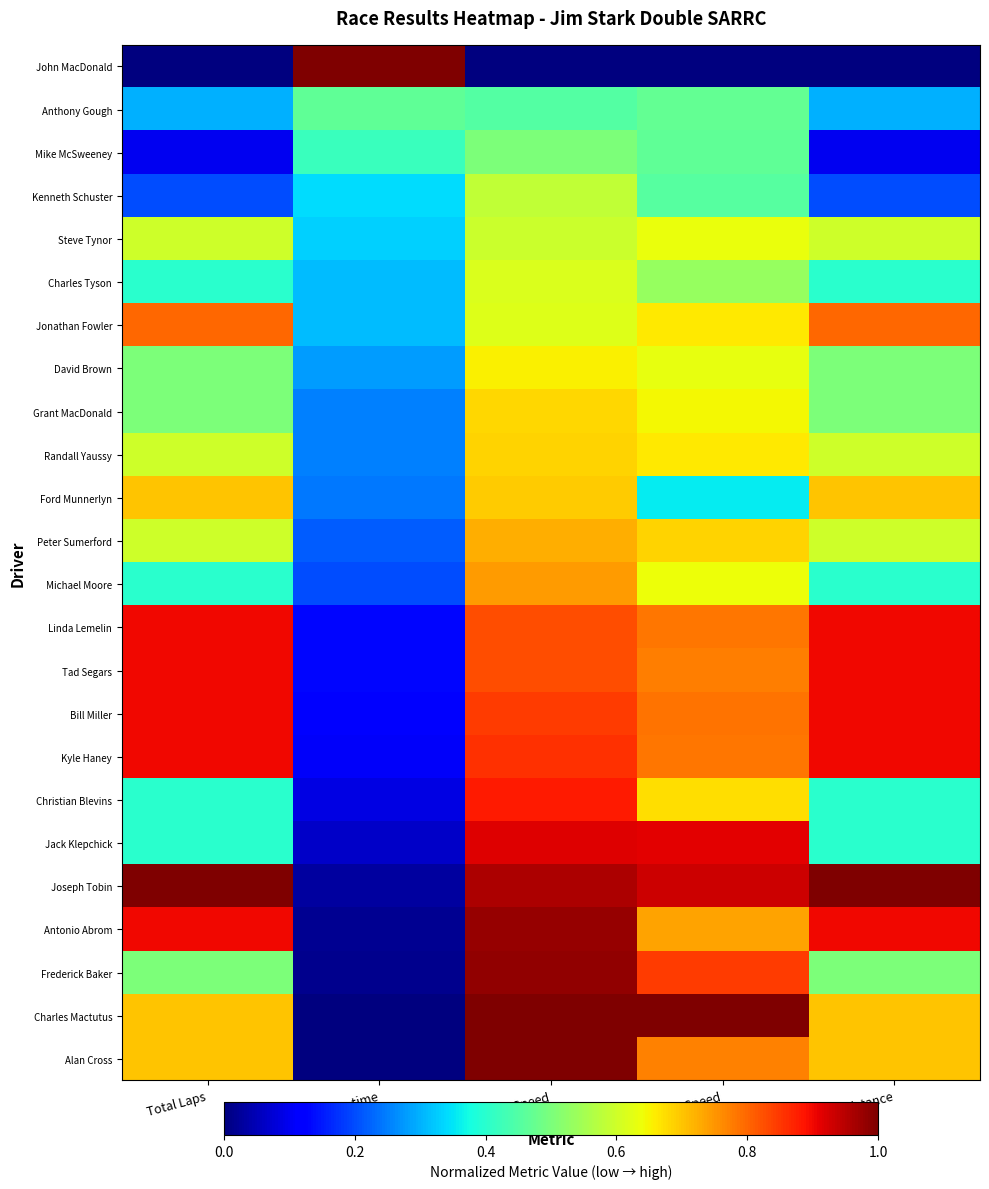

Reading left to right, extract all data points from this chart.

Alan Cross: Total Laps=0.7	Best Lap time=0.0	Best Speed=1.0	Average Speed=0.8	Total Distance=0.7
Charles Mactutus: Total Laps=0.7	Best Lap time=0.0	Best Speed=1.0	Average Speed=1.0	Total Distance=0.7
Frederick Baker: Total Laps=0.5	Best Lap time=0.0	Best Speed=1.0	Average Speed=0.8	Total Distance=0.5
Antonio Abrom: Total Laps=0.9	Best Lap time=0.0	Best Speed=1.0	Average Speed=0.7	Total Distance=0.9
Joseph Tobin: Total Laps=1.0	Best Lap time=0.0	Best Speed=1.0	Average Speed=0.9	Total Distance=1.0
Jack Klepchick: Total Laps=0.4	Best Lap time=0.1	Best Speed=0.9	Average Speed=0.9	Total Distance=0.4
Christian Blevins: Total Laps=0.4	Best Lap time=0.1	Best Speed=0.9	Average Speed=0.7	Total Distance=0.4
Kyle Haney: Total Laps=0.9	Best Lap time=0.1	Best Speed=0.9	Average Speed=0.8	Total Distance=0.9
Bill Miller: Total Laps=0.9	Best Lap time=0.1	Best Speed=0.8	Average Speed=0.8	Total Distance=0.9
Tad Segars: Total Laps=0.9	Best Lap time=0.1	Best Speed=0.8	Average Speed=0.8	Total Distance=0.9
Linda Lemelin: Total Laps=0.9	Best Lap time=0.1	Best Speed=0.8	Average Speed=0.8	Total Distance=0.9
Michael Moore: Total Laps=0.4	Best Lap time=0.2	Best Speed=0.7	Average Speed=0.6	Total Distance=0.4
Peter Sumerford: Total Laps=0.6	Best Lap time=0.2	Best Speed=0.7	Average Speed=0.7	Total Distance=0.6
Ford Munnerlyn: Total Laps=0.7	Best Lap time=0.2	Best Speed=0.7	Average Speed=0.4	Total Distance=0.7
Randall Yaussy: Total Laps=0.6	Best Lap time=0.3	Best Speed=0.7	Average Speed=0.7	Total Distance=0.6
Grant MacDonald: Total Laps=0.5	Best Lap time=0.3	Best Speed=0.7	Average Speed=0.6	Total Distance=0.5
David Brown: Total Laps=0.5	Best Lap time=0.3	Best Speed=0.7	Average Speed=0.6	Total Distance=0.5
Jonathan Fowler: Total Laps=0.8	Best Lap time=0.3	Best Speed=0.6	Average Speed=0.7	Total Distance=0.8
Charles Tyson: Total Laps=0.4	Best Lap time=0.3	Best Speed=0.6	Average Speed=0.5	Total Distance=0.4
Steve Tynor: Total Laps=0.6	Best Lap time=0.3	Best Speed=0.6	Average Speed=0.6	Total Distance=0.6
Kenneth Schuster: Total Laps=0.2	Best Lap time=0.3	Best Speed=0.6	Average Speed=0.5	Total Distance=0.2
Mike McSweeney: Total Laps=0.1	Best Lap time=0.4	Best Speed=0.5	Average Speed=0.5	Total Distance=0.1
Anthony Gough: Total Laps=0.3	Best Lap time=0.5	Best Speed=0.5	Average Speed=0.5	Total Distance=0.3
John MacDonald: Total Laps=0.0	Best Lap time=1.0	Best Speed=0.0	Average Speed=0.0	Total Distance=0.0